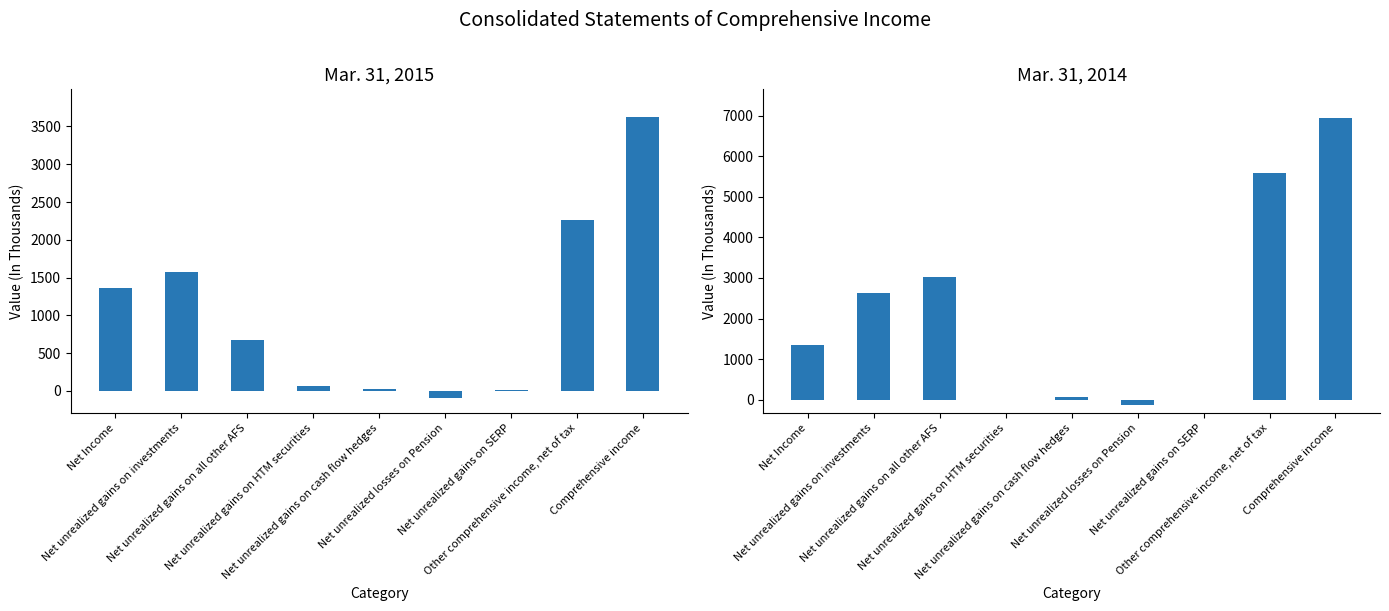

Is it true that Mar. 31, 2014 equals 1436 at Net unrealized gains on investments?

False